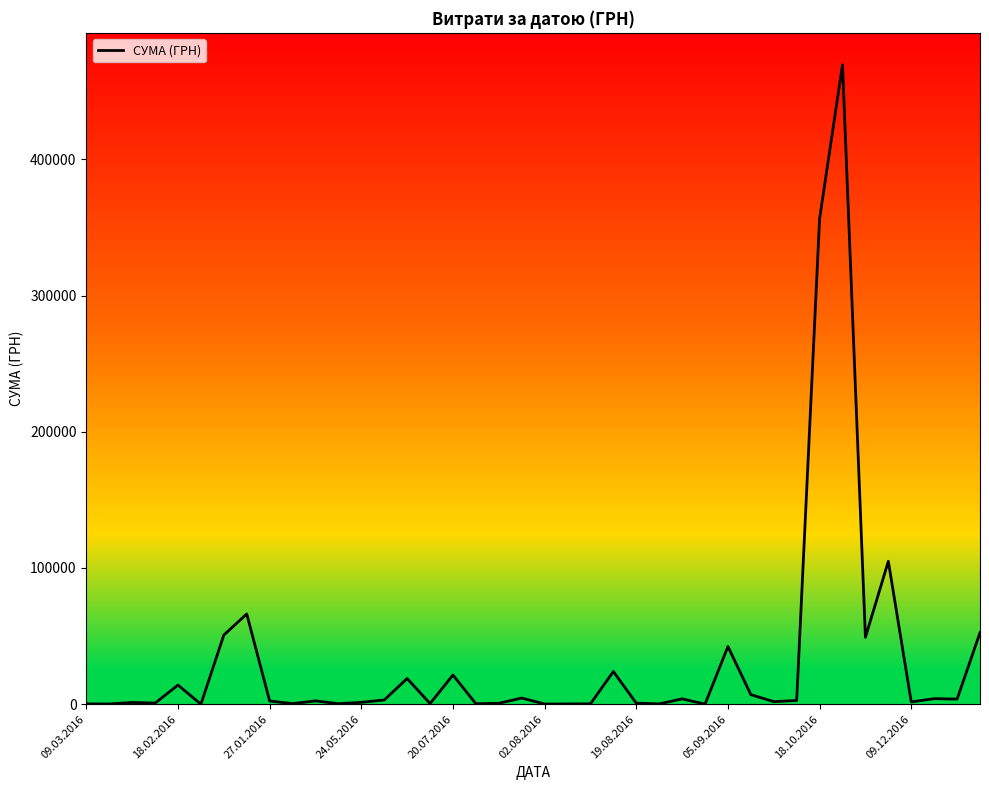

What is the difference between the maximum and minimum values?

469306.2